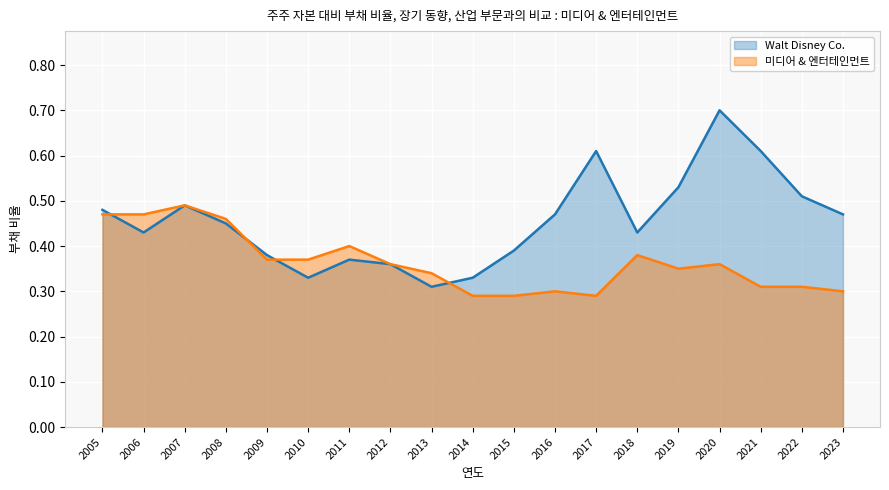

How many 미디어 & 엔터테인먼트 values are between 0 and 1?

19